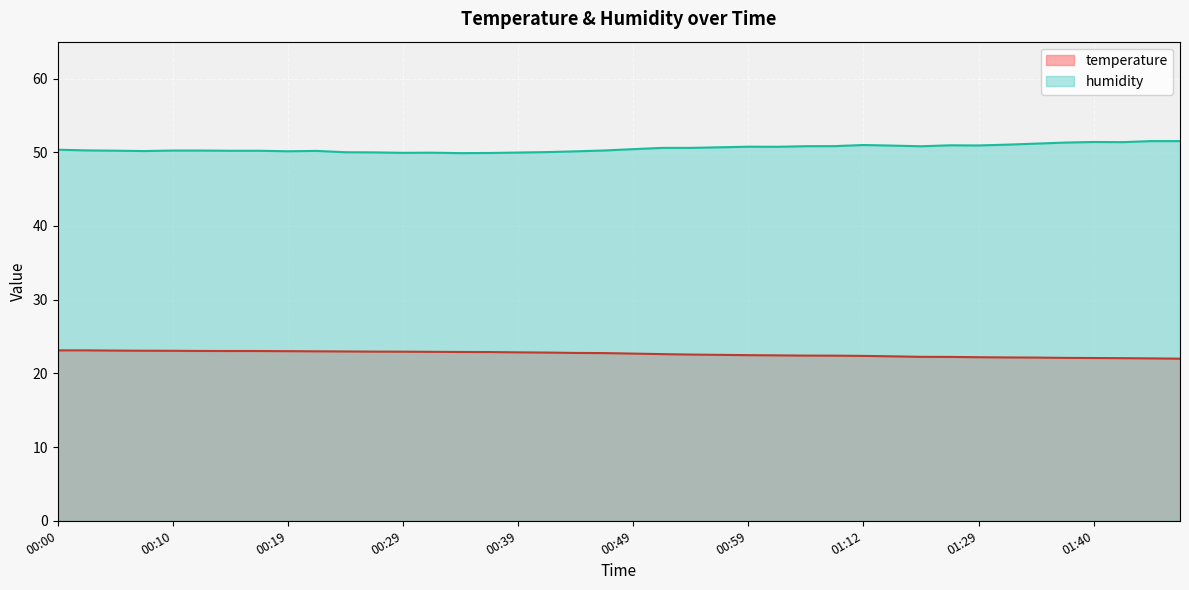

Which series has the largest range (max minus min)?

humidity